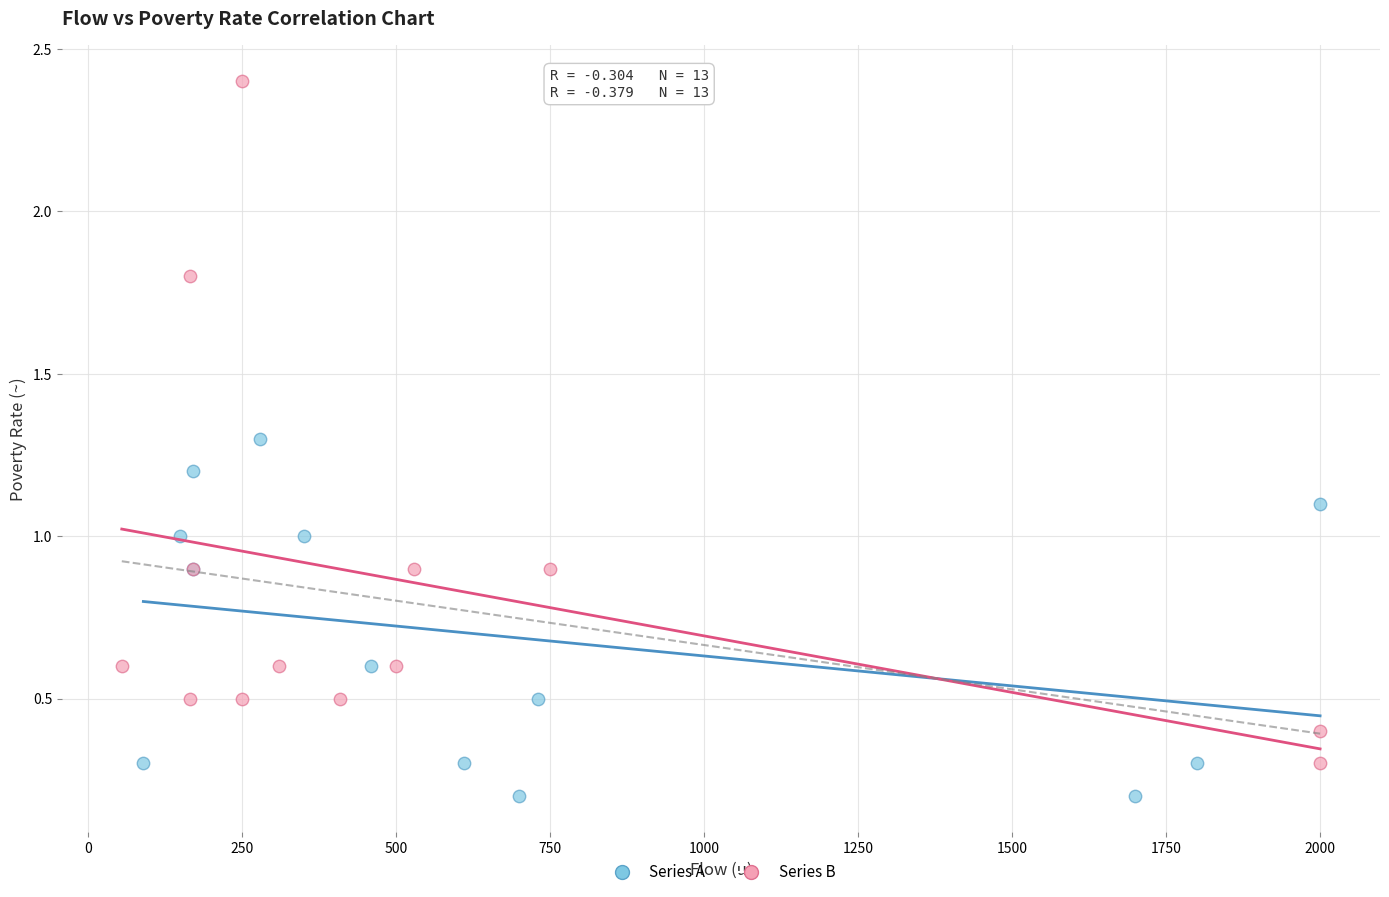

Which series has the largest Y range (max minus min)?

Series B